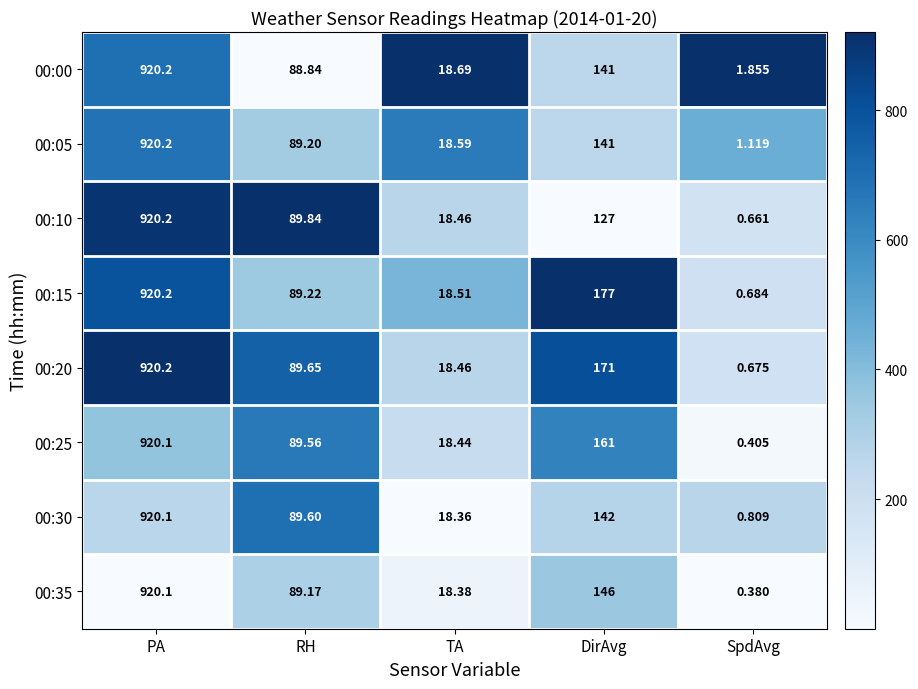

List the labels in order of 00:35 value, smallest first.

SpdAvg, TA, RH, DirAvg, PA